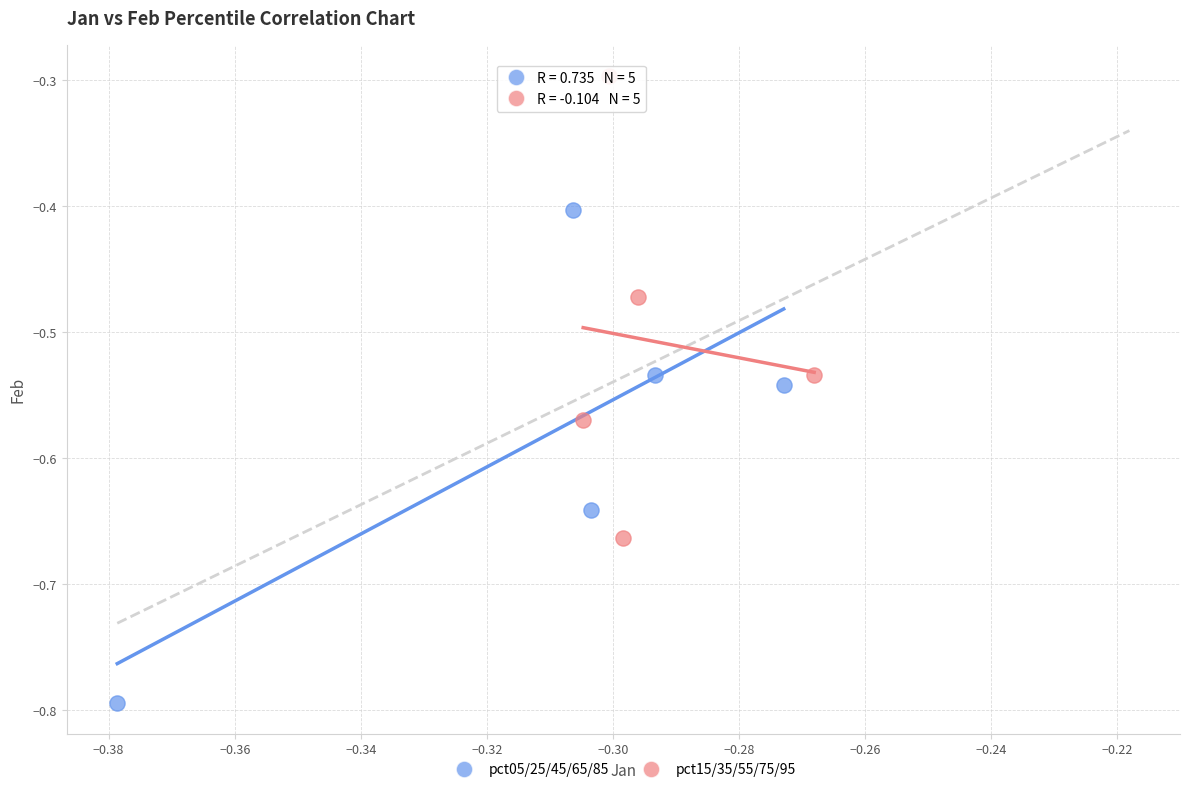

Which series has the widest spread of Y values?

pct05/25/45/65/85